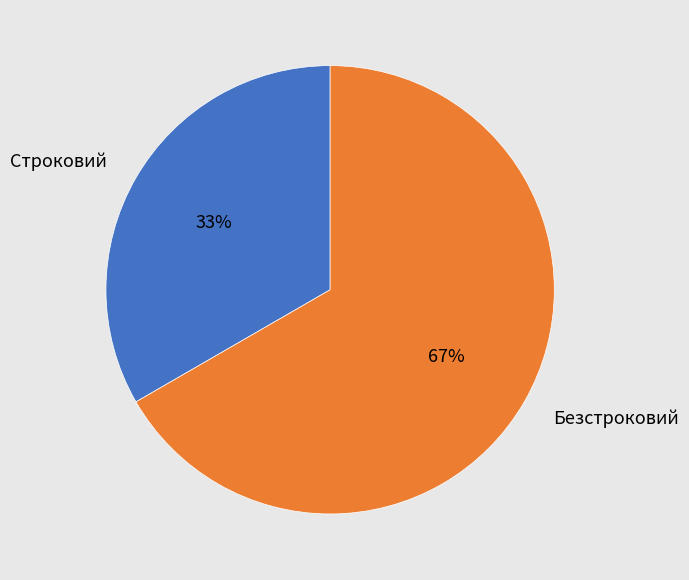

How many slices are in this pie chart?

2